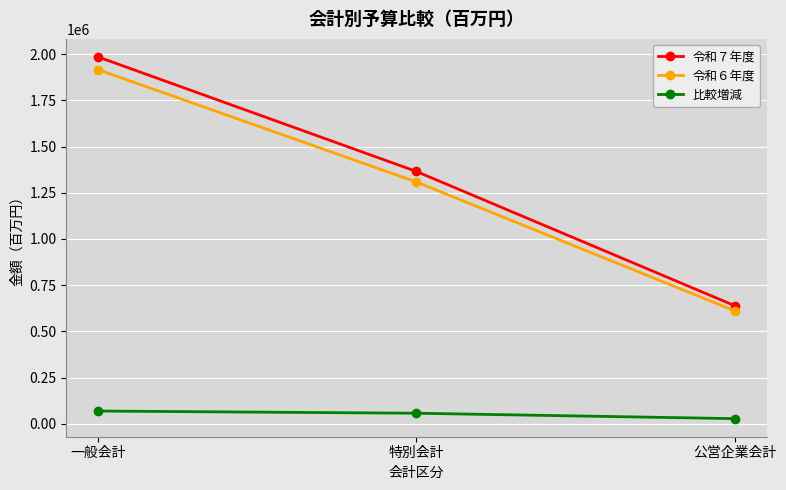

What are all the series names shown in the legend?

令和７年度, 令和６年度, 比較増減